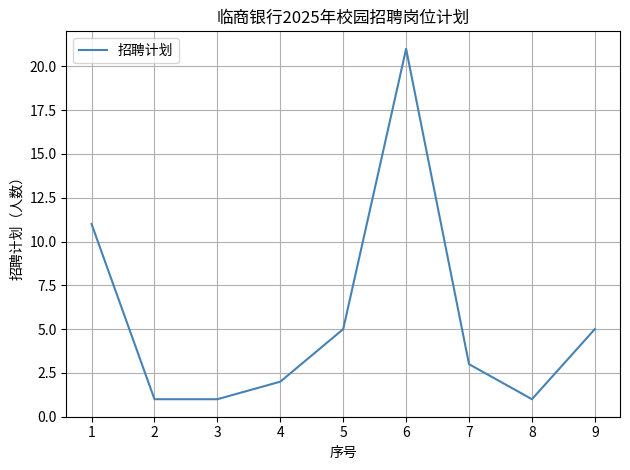

How many distinct data groups are displayed?

1